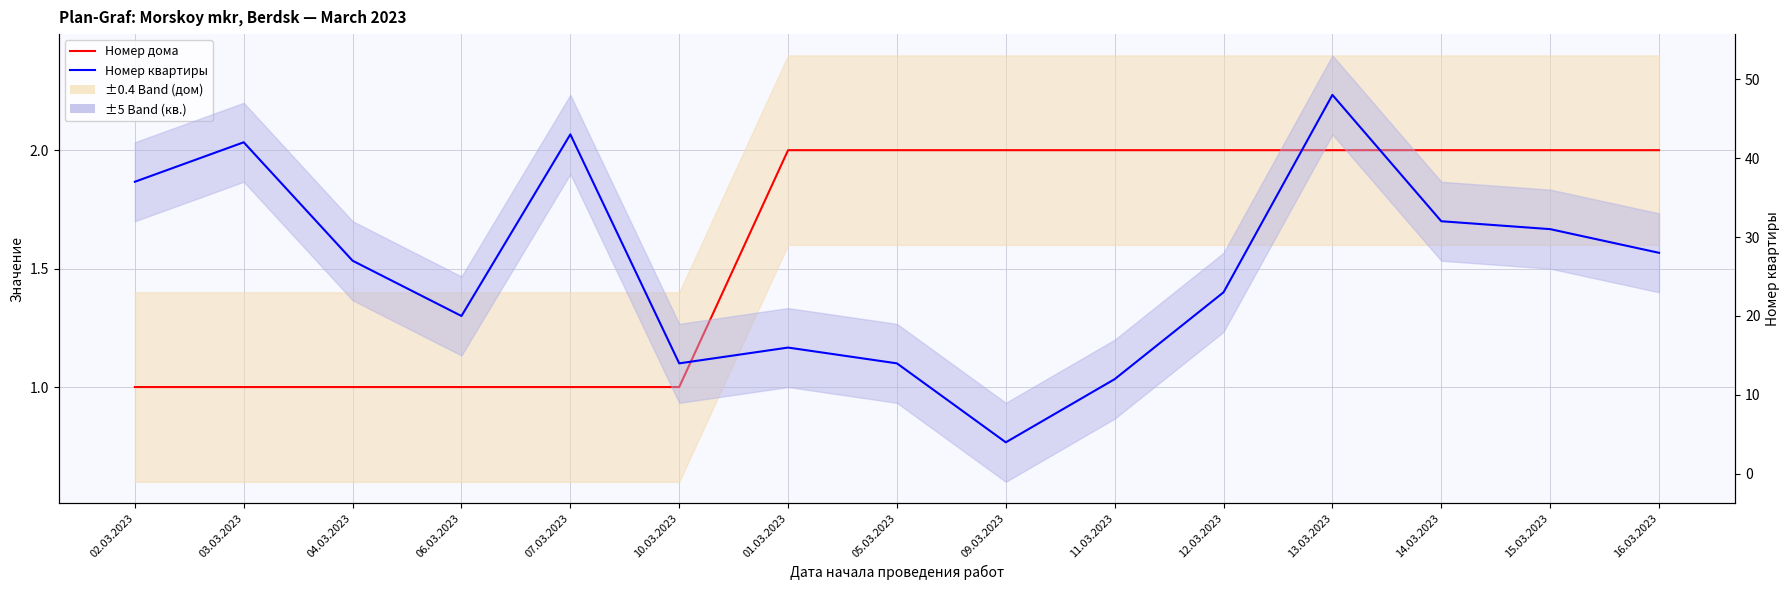

List the series in order of their overall mean, lowest first.

Номер дома, Номер квартиры